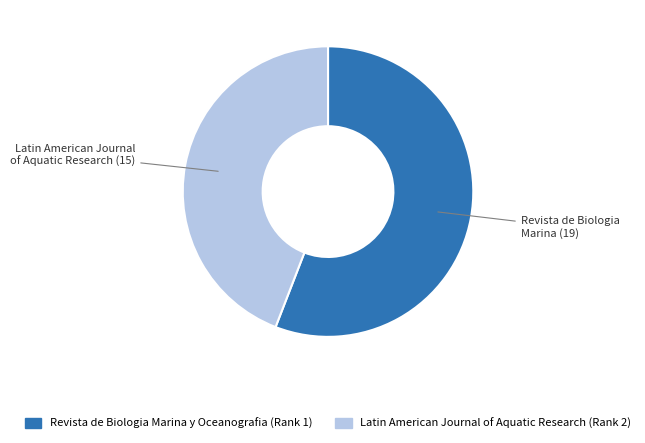

Which slice is the largest?

Revista de Biologia Marina y Oceanografia (Rank 1)